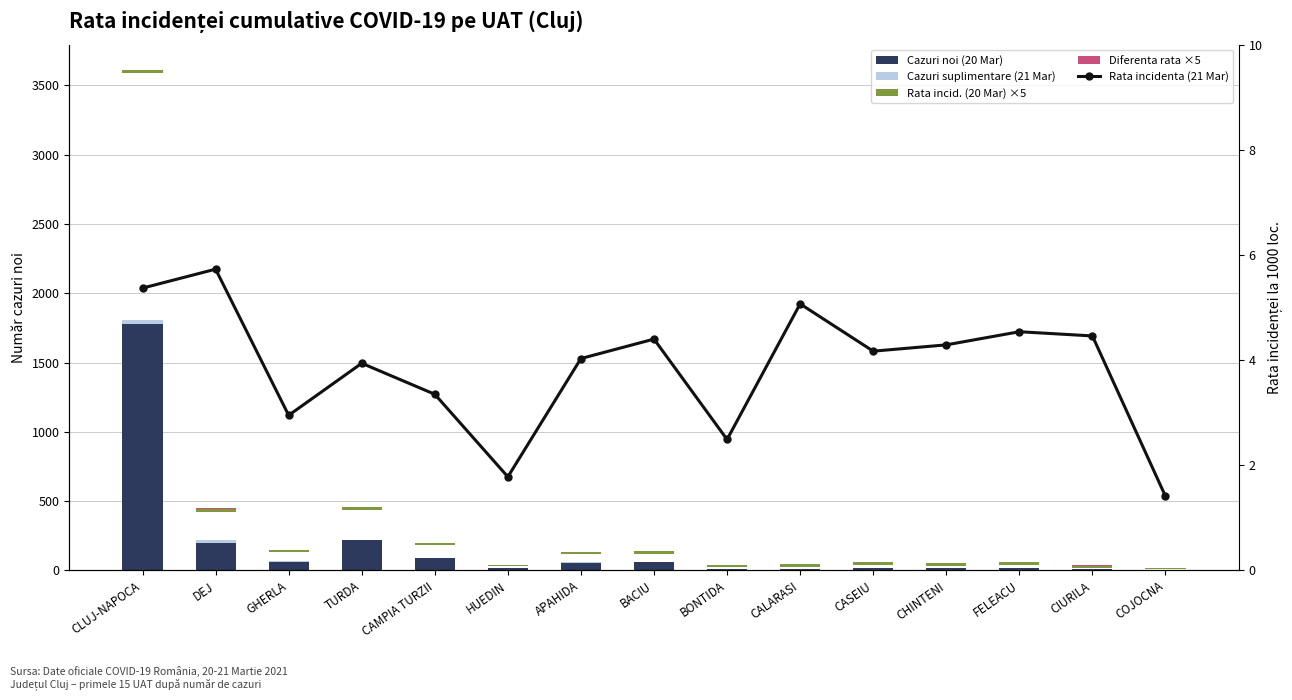

What are all the series names shown in the legend?

Cazuri noi (20 Mar), Cazuri suplimentare (21 Mar), Rata incid. (20 Mar) ×5, Diferenta rata ×5, Rata incidenta (21 Mar)